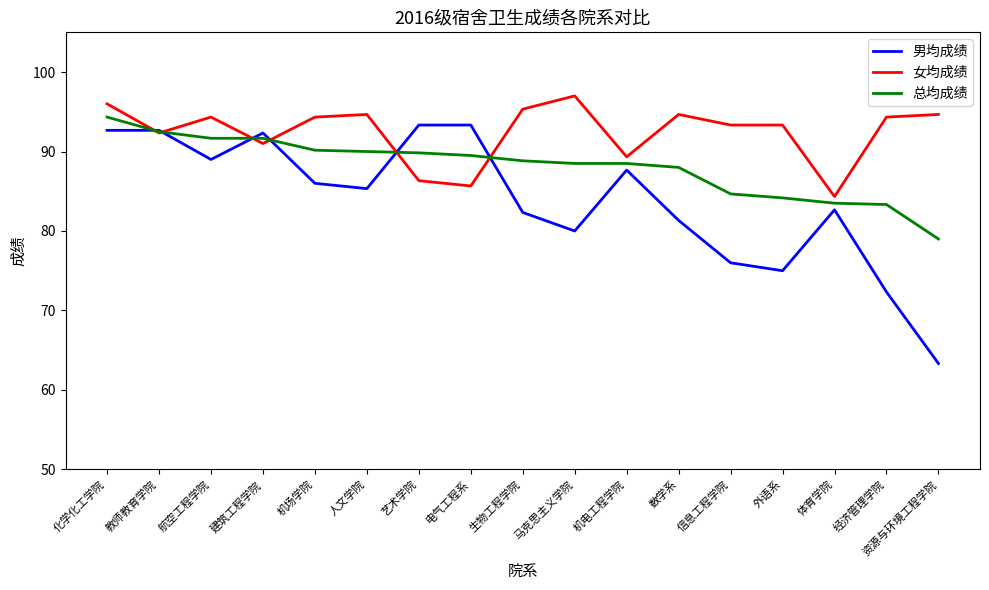

Which series has the widest spread of values?

男均成绩